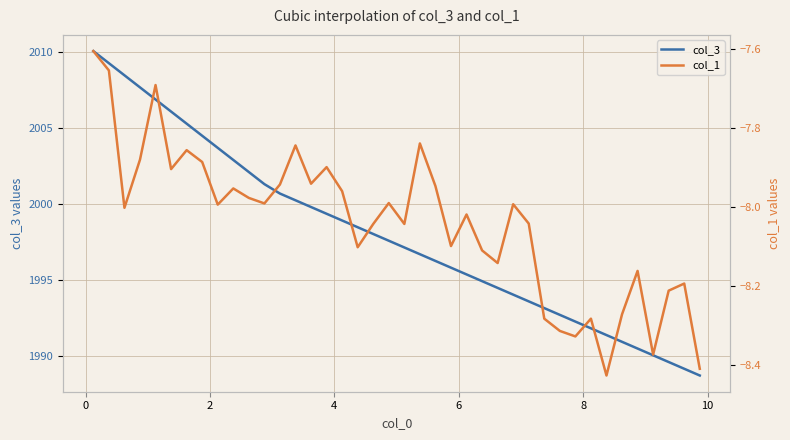

Reading right to left, transcribe all the data shown in this chart.

col_3: 1988.7	1989.2	1989.6	1990.0	1990.5	1990.9	1991.4	1991.8	1992.3	1992.7	1993.2	1993.6	1994.0	1994.5	1994.9	1995.4	1995.8	1996.3	1996.7	1997.1	1997.6	1998.0	1998.5	1998.9	1999.4	1999.8	2000.2	2000.7	2001.3	2002.1	2002.9	2003.7	2004.5	2005.3	2006.1	2006.9	2007.7	2008.5	2009.3	2010.1
col_1: -8.4	-8.2	-8.2	-8.4	-8.2	-8.3	-8.4	-8.3	-8.3	-8.3	-8.3	-8.0	-8.0	-8.1	-8.1	-8.0	-8.1	-7.9	-7.8	-8.0	-8.0	-8.0	-8.1	-8.0	-7.9	-7.9	-7.8	-7.9	-8.0	-8.0	-8.0	-8.0	-7.9	-7.9	-7.9	-7.7	-7.9	-8.0	-7.7	-7.6